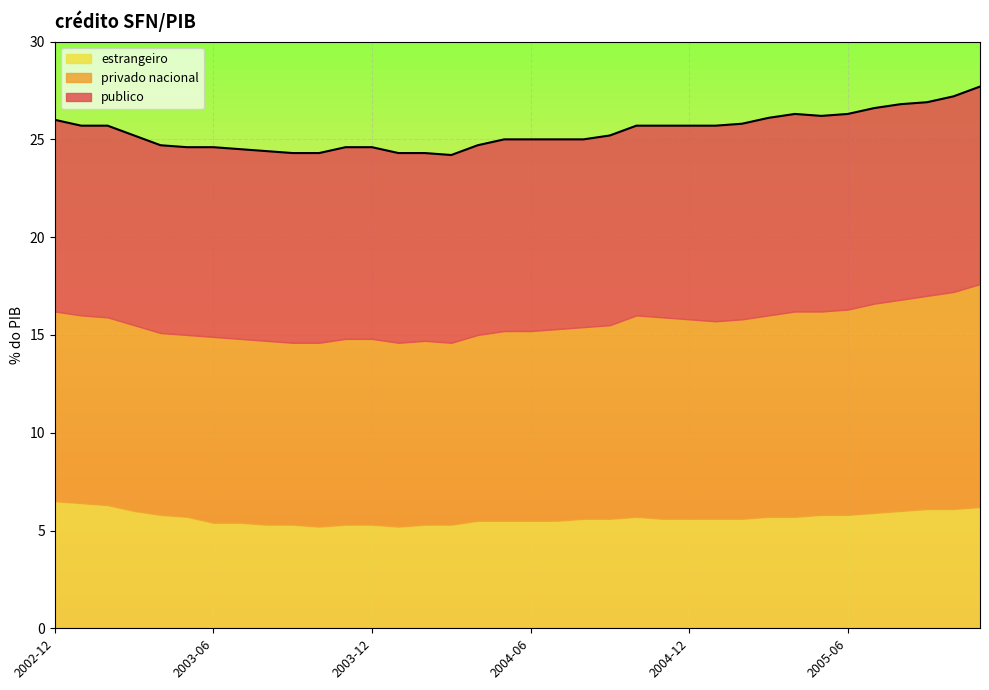

Reading left to right, extract all data points from this chart.

publico: 9.8	9.7	9.8	9.7	9.6	9.6	9.7	9.7	9.7	9.7	9.7	9.8	9.8	9.7	9.6	9.6	9.7	9.8	9.8	9.7	9.6	9.7	9.7	9.8	9.9	10.0	10.0	10.1	10.1	10.0	10.0	10.0	10.0	9.9	10.0	10.1
privado nacional: 9.7	9.6	9.6	9.5	9.3	9.3	9.5	9.4	9.4	9.3	9.4	9.5	9.5	9.4	9.4	9.3	9.5	9.7	9.7	9.8	9.8	9.9	10.3	10.3	10.2	10.1	10.2	10.3	10.5	10.4	10.5	10.7	10.8	10.9	11.1	11.4
estrangeiro: 6.5	6.4	6.3	6.0	5.8	5.7	5.4	5.4	5.3	5.3	5.2	5.3	5.3	5.2	5.3	5.3	5.5	5.5	5.5	5.5	5.6	5.6	5.7	5.6	5.6	5.6	5.6	5.7	5.7	5.8	5.8	5.9	6.0	6.1	6.1	6.2